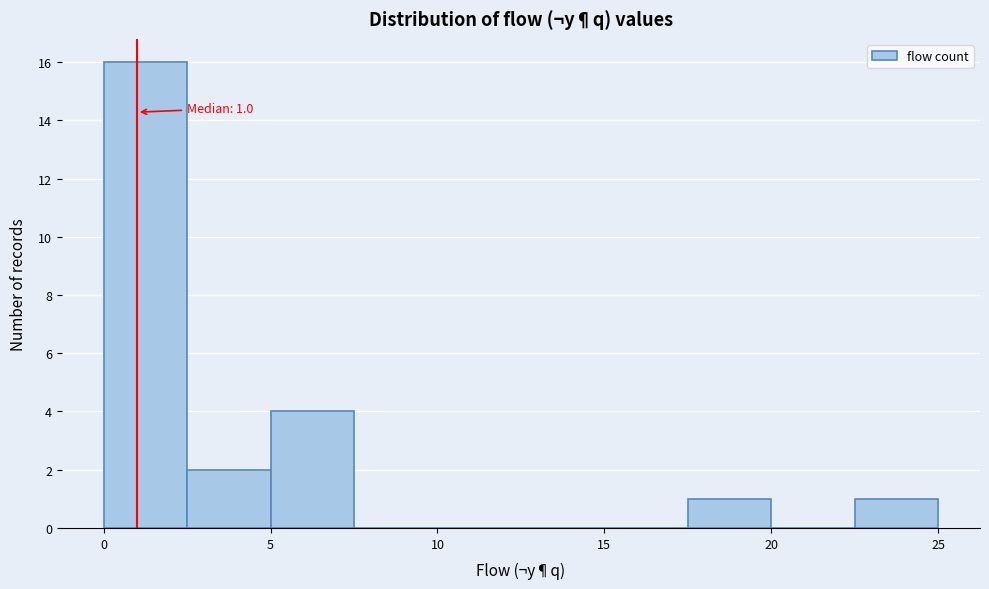

Which range on the x-axis has the tallest bar?

0.0 to 2.5